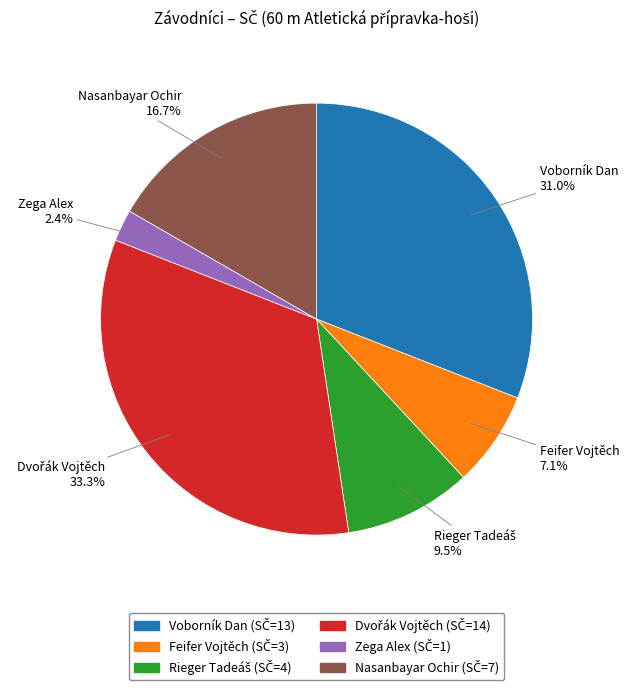

What portion of the pie excludes Voborník Dan?

69.0%